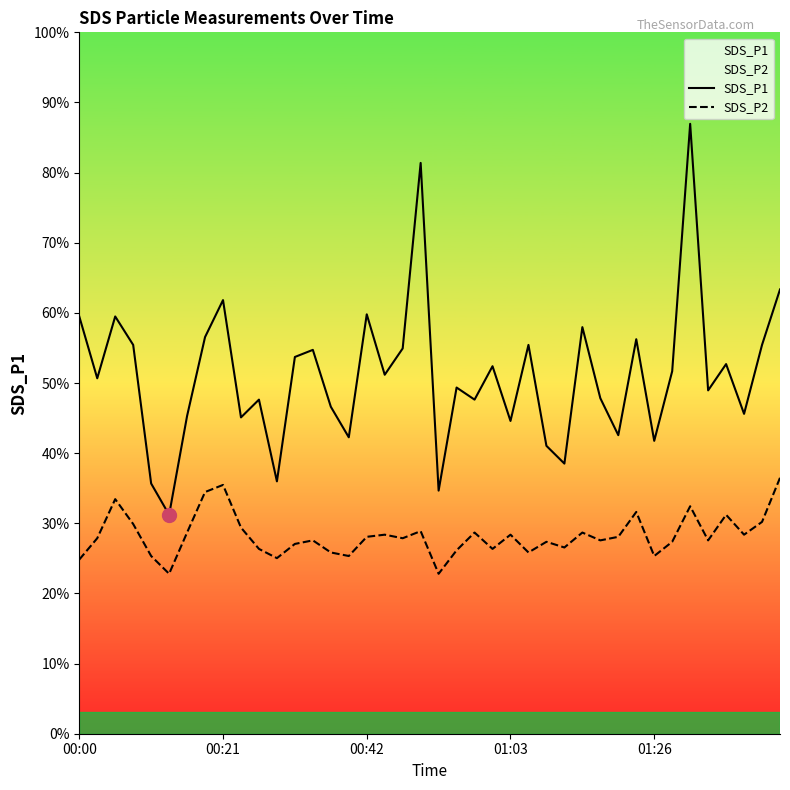

The SDS_P1 series shows 1.6 at 6. True or false?

False